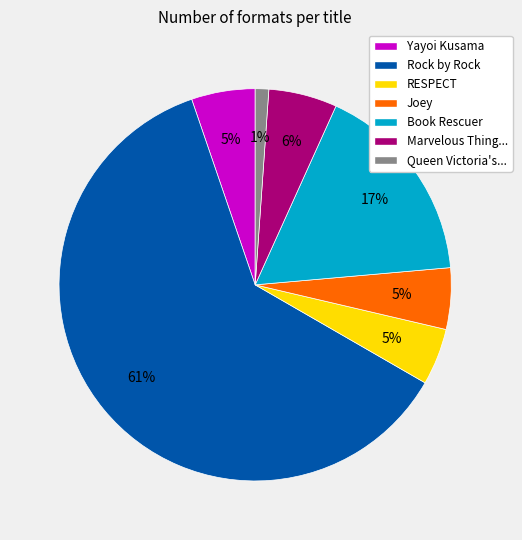

To the nearest percent, what is the average slice percentage?

14%